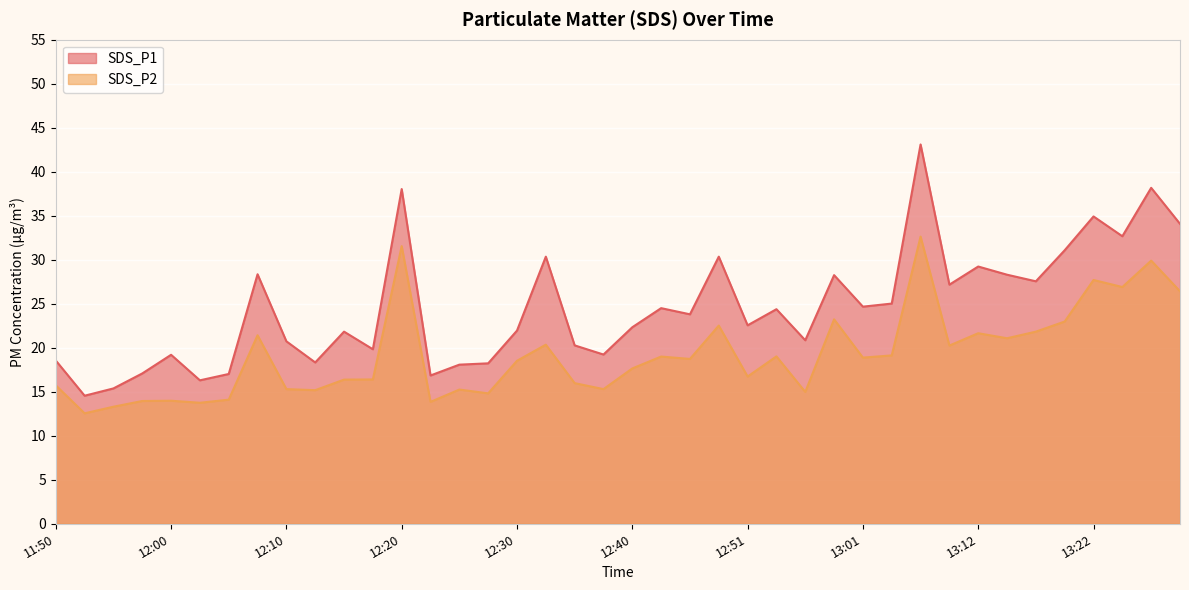

What position from the right is 12:18?

29